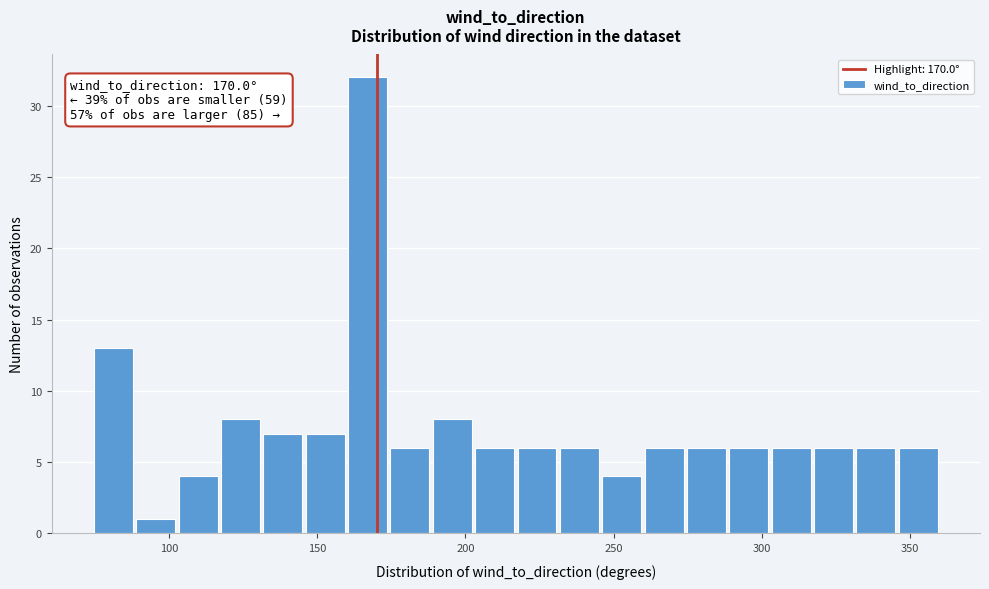

Read against the x-axis, roughly where is the centre of the tallest bar?

165